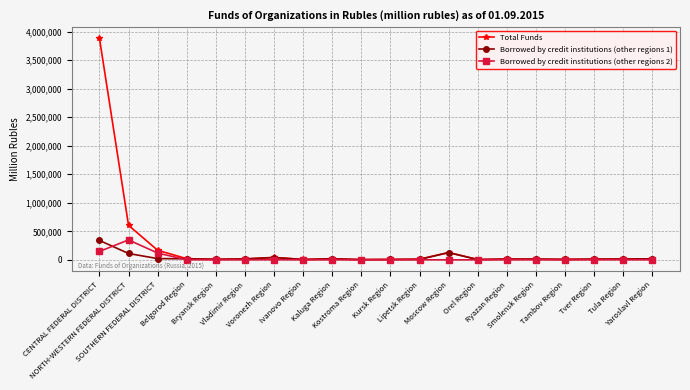

What is the sum of the Borrowed by credit institutions (other regions 1) values at Tambov Region and NORTH-WESTERN FEDERAL DISTRICT?

119224